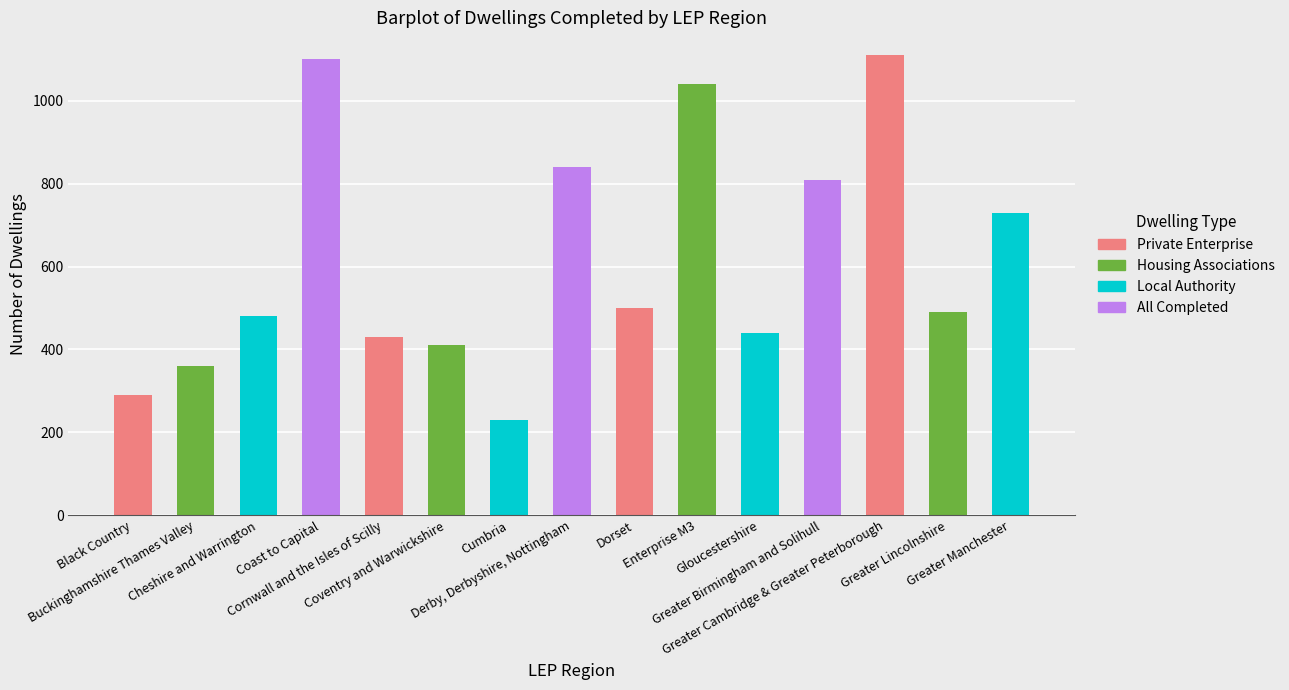

What is the label of the 15th bar from the left?

Greater Manchester